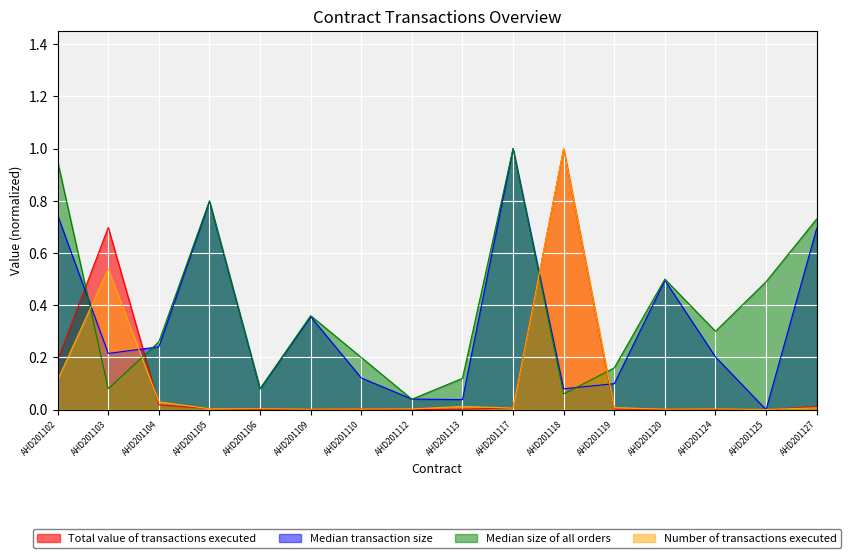

How many lines are shown in the chart?

4